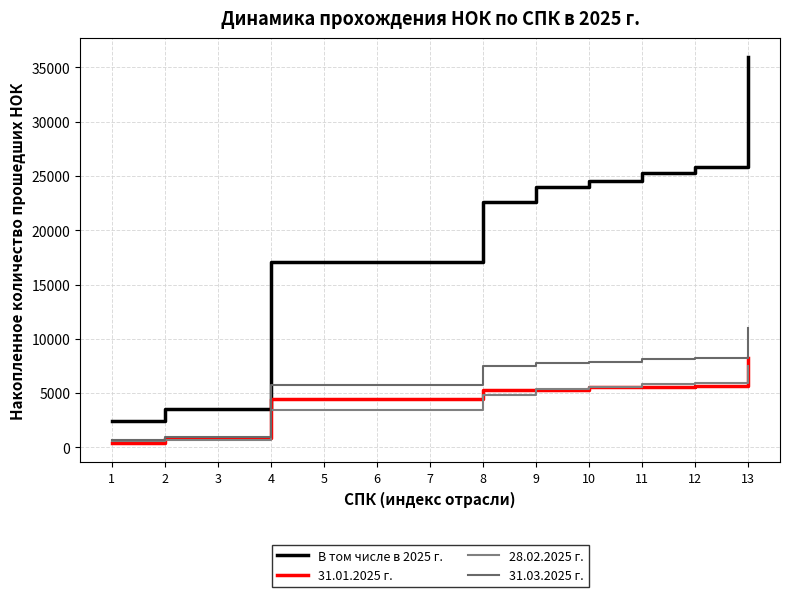

Reading left to right, list all the values displayed in this chart.

В том числе в 2025 г.: 2459	3556	3580	17084	17084	17084	17084	22572	23950	24558	25314	25858	35923
31.01.2025 г.: 420	831	844	4500	4500	4500	4500	5283	5309	5606	5606	5702	8255
28.02.2025 г.: 563	693	693	3466	3466	3466	3466	4846	5419	5572	5800	5962	7455
31.03.2025 г.: 654	983	983	5726	5726	5726	5726	7524	7770	7873	8157	8226	11038